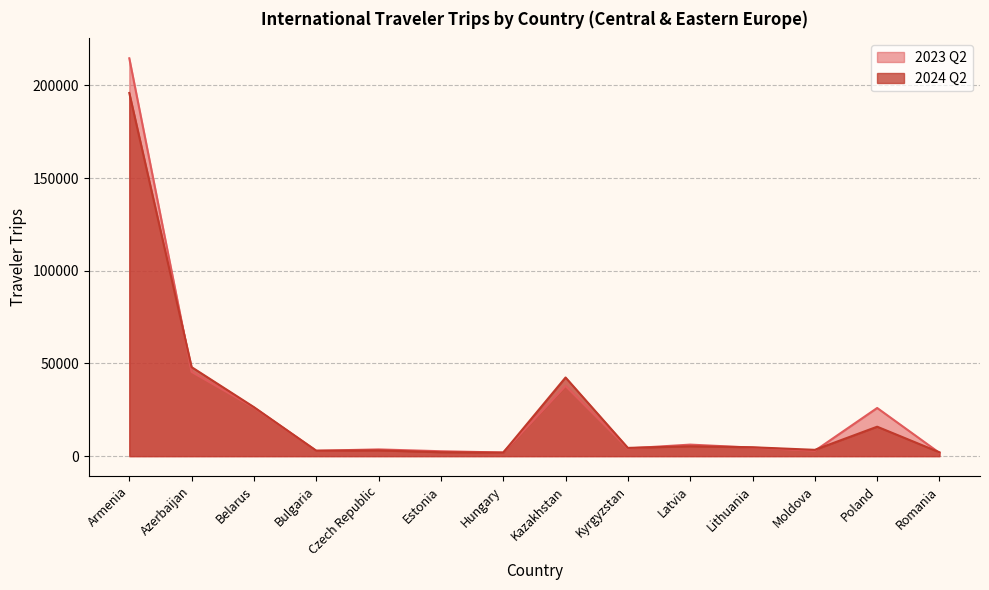

True or false: 2023 Q2 has a value of 62523 at Azerbaijan.

False